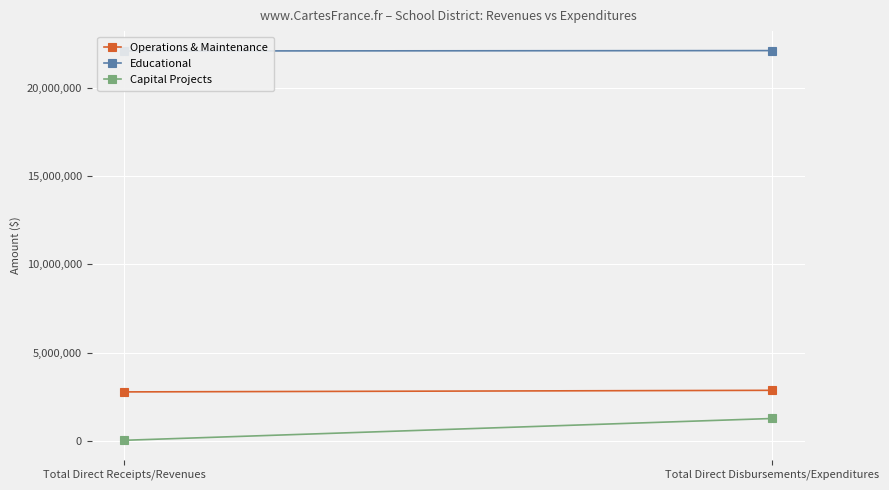

Which series has the largest total across all categories?

Educational